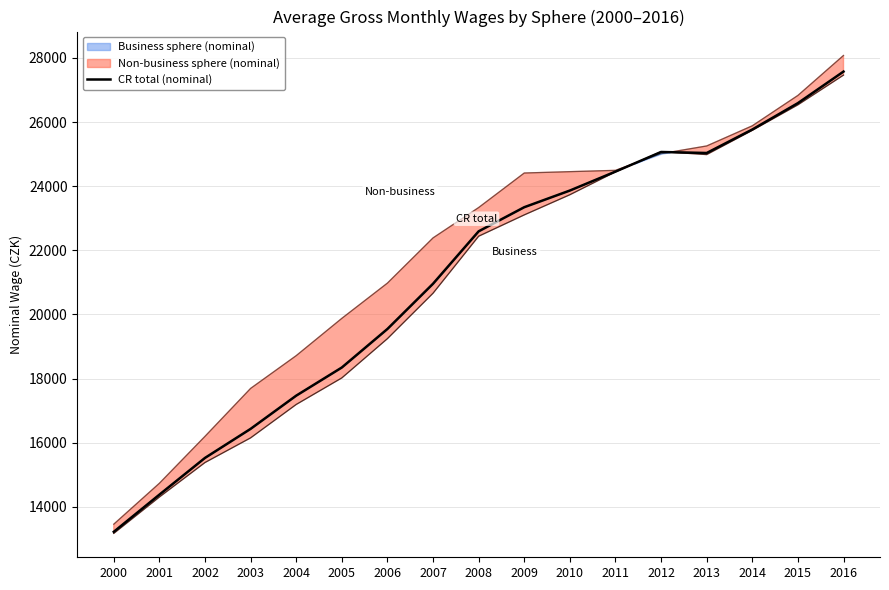

List the labels in order of value, smallest first.

2000, 2001, 2002, 2003, 2004, 2005, 2006, 2007, 2008, 2009, 2010, 2011, 2013, 2012, 2014, 2015, 2016